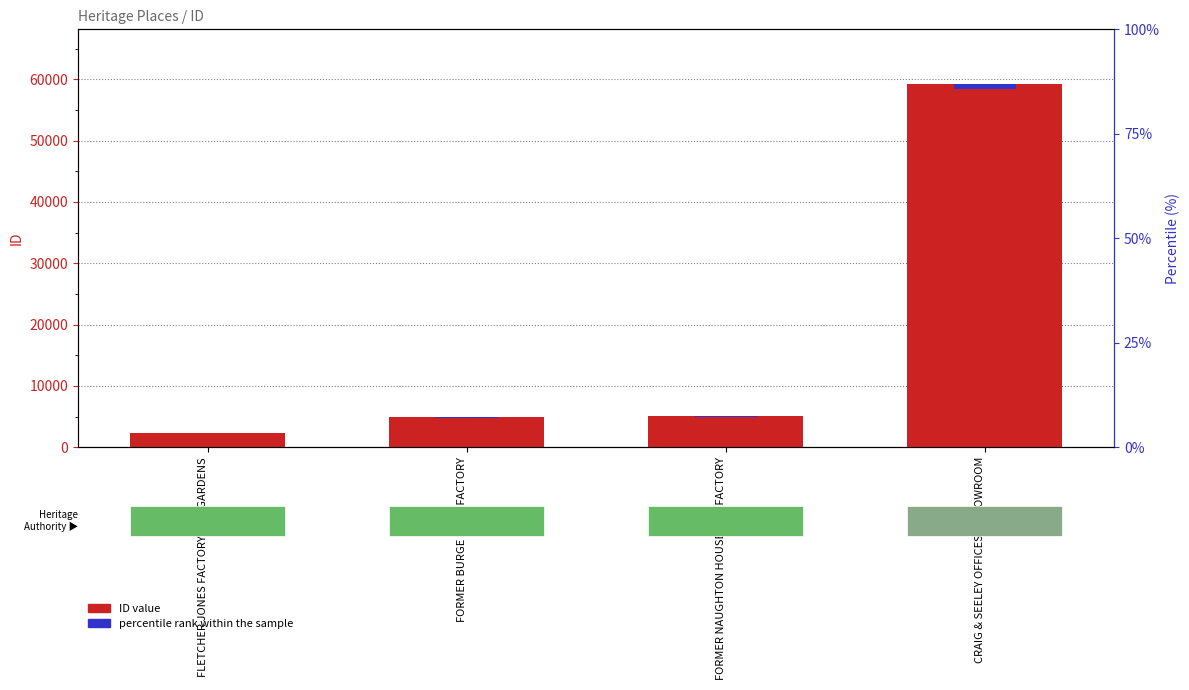

What is the change in value from FORMER BURGE BROS FACTORY to FORMER NAUGHTON HOUSE AND FACTORY?

+138